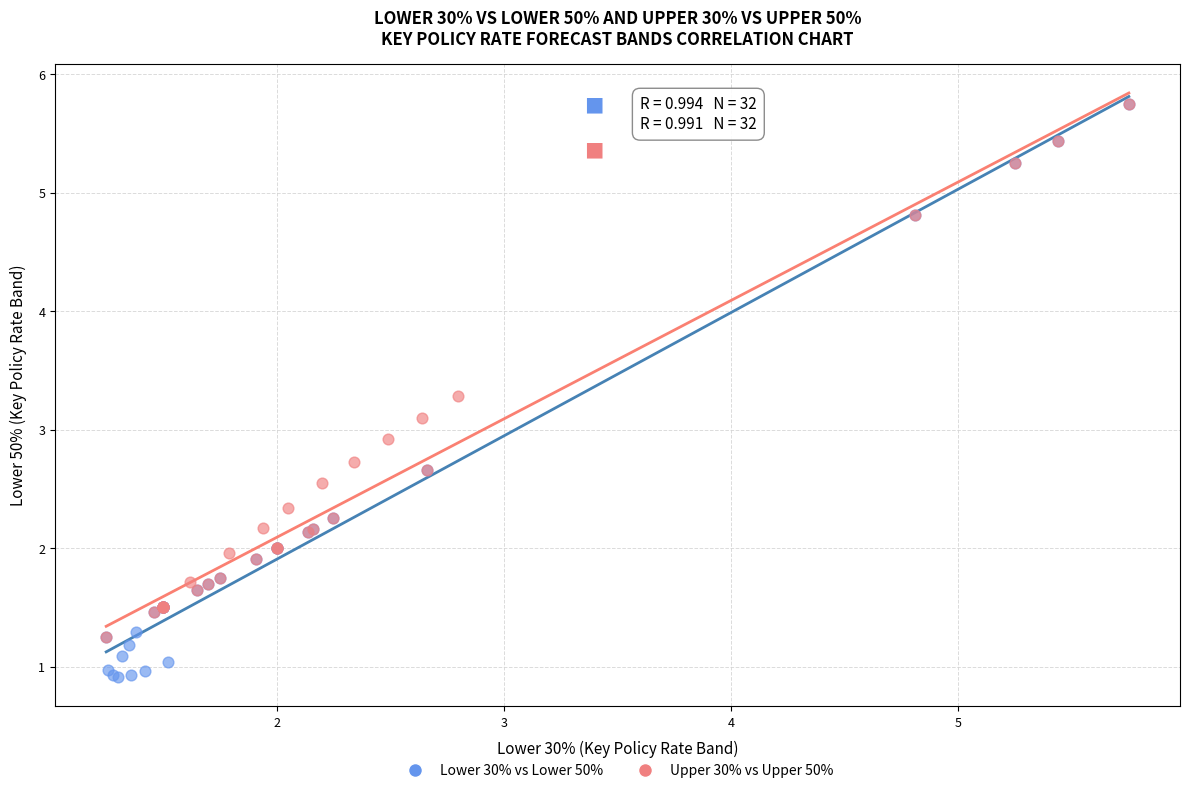

What are all the series names shown in the legend?

Lower 30% vs Lower 50%, Upper 30% vs Upper 50%